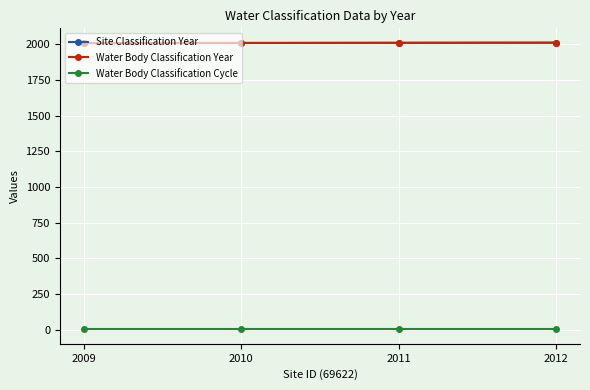

Does the chart have visible grid lines?

Yes